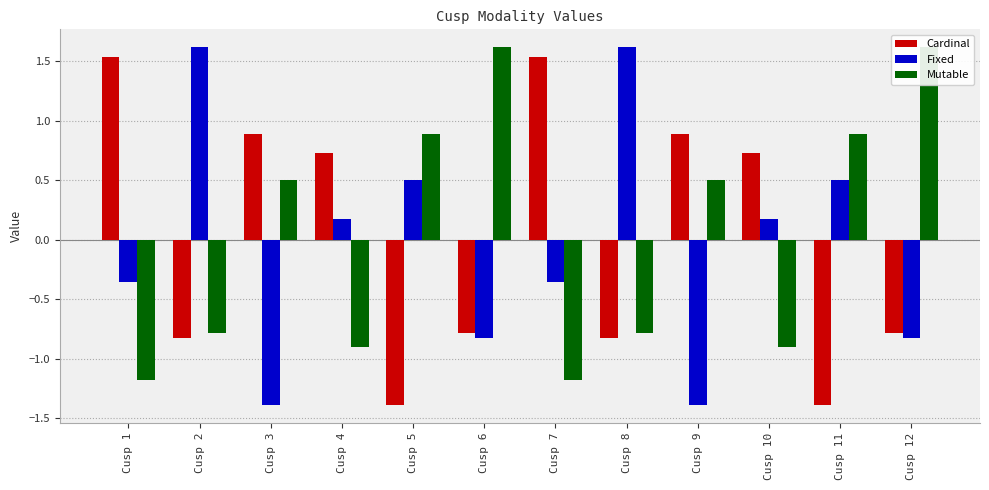

Is it true that Fixed equals -1.4 at Cusp 3?

True